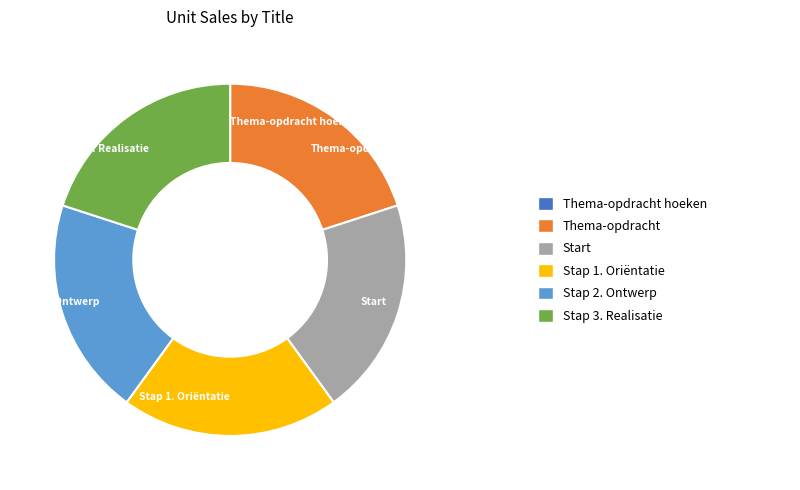

Is there a majority slice in this chart?

No